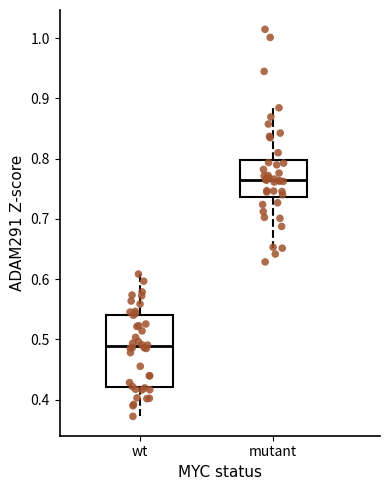

Reading left to right, transcribe this box plot: for each box, give where its median line is, the range the box spans, and where its two whiskers end, as read against the y-axis. The values are not printed on the chart, so give them approximately, as read against the axis.

wt: median 0.49, box 0.42 to 0.54, whiskers 0.37 to 0.61
mutant: median 0.76, box 0.74 to 0.80, whiskers 0.65 to 0.88